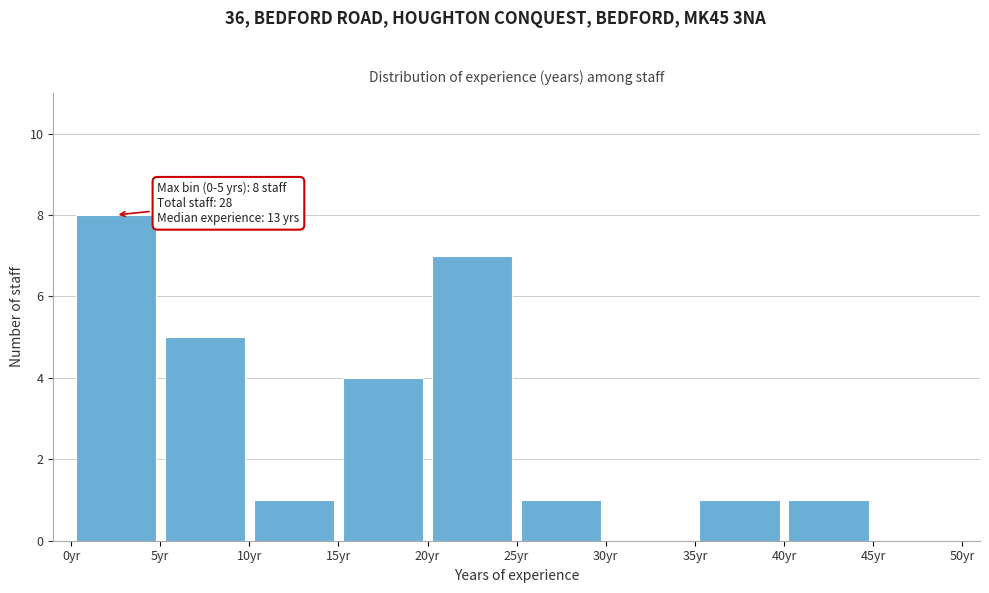

Over which range of the x-axis is the bar tallest?

0 to 5